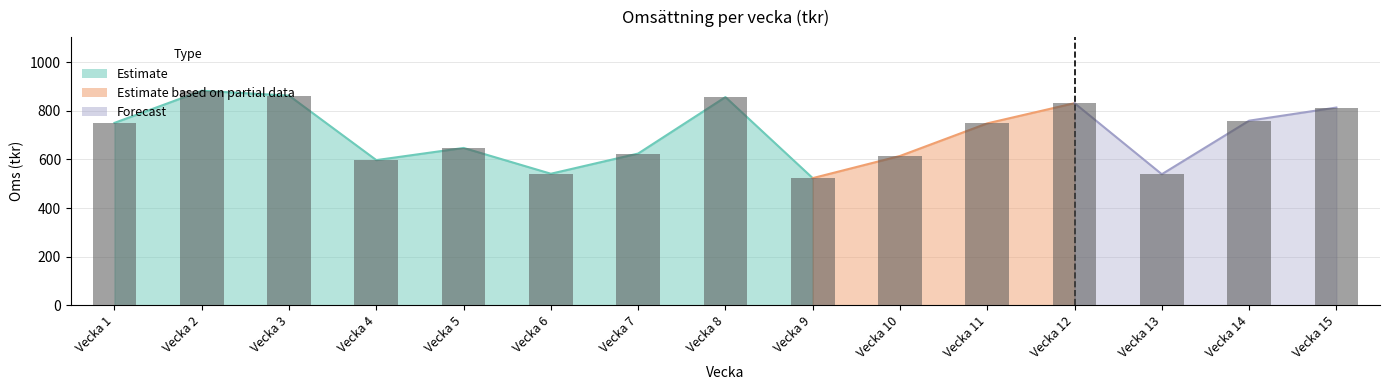

How many bars are there in total?

15